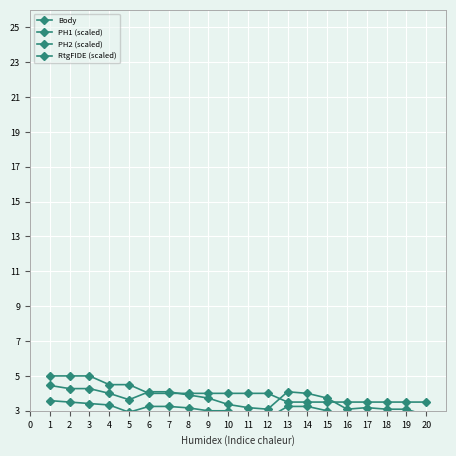

The value of Body at 13 is 3.5. True or false?

True